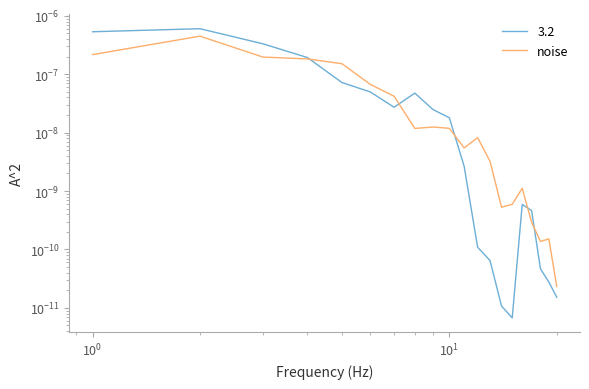

How many lines are shown in the chart?

1